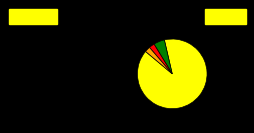

How many slices are in this pie chart?

4